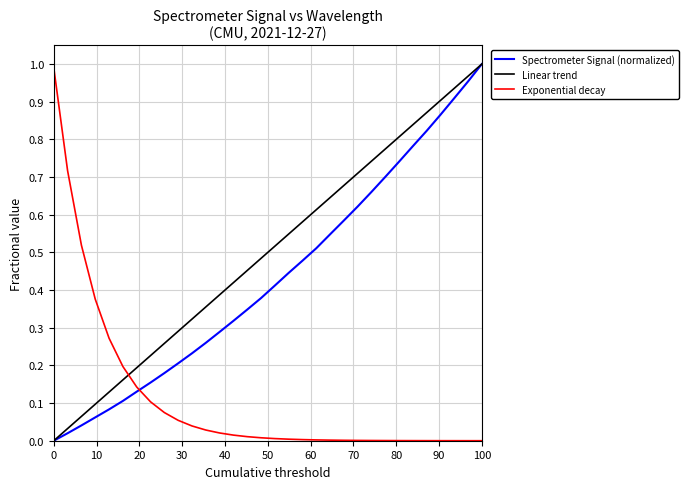

Which series has the largest total across all categories?

Linear trend